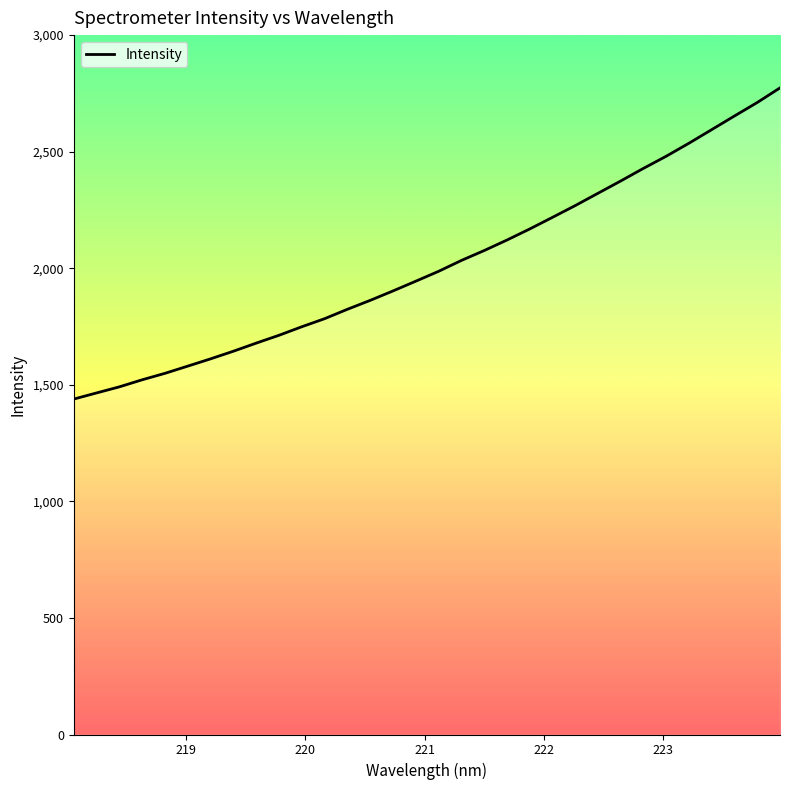

What is the difference between the maximum and minimum values?

1334.8